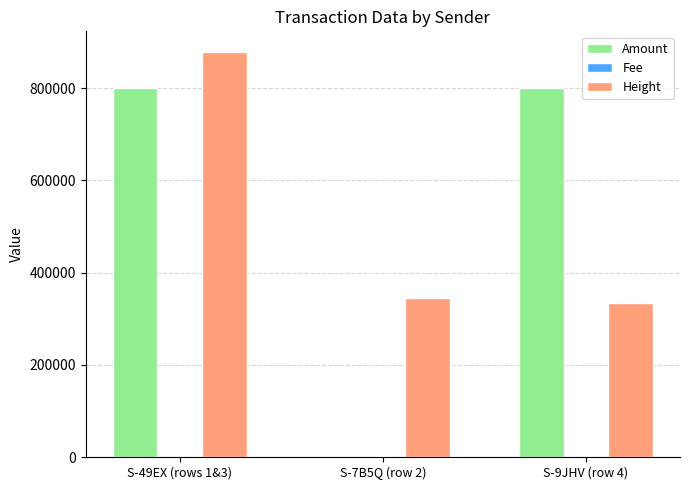

At which category is the sum across all series the highest?

S-49EX (rows 1&3)